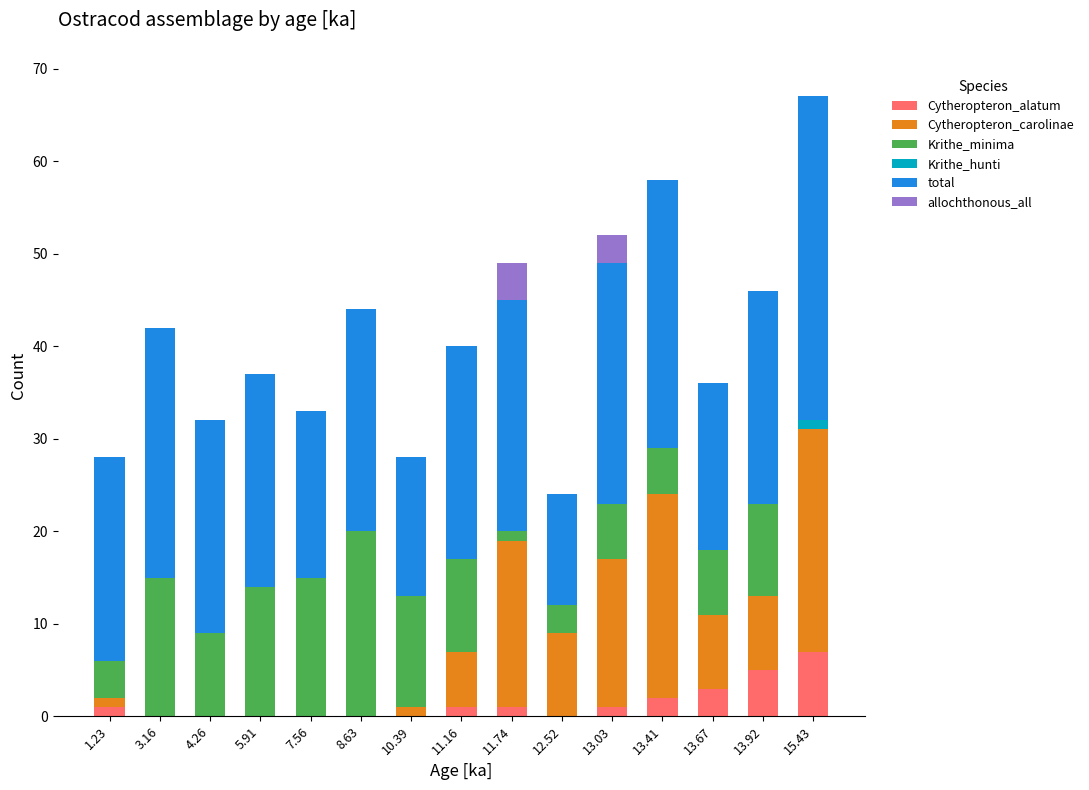

At which category is the sum across all series the highest?

15.43